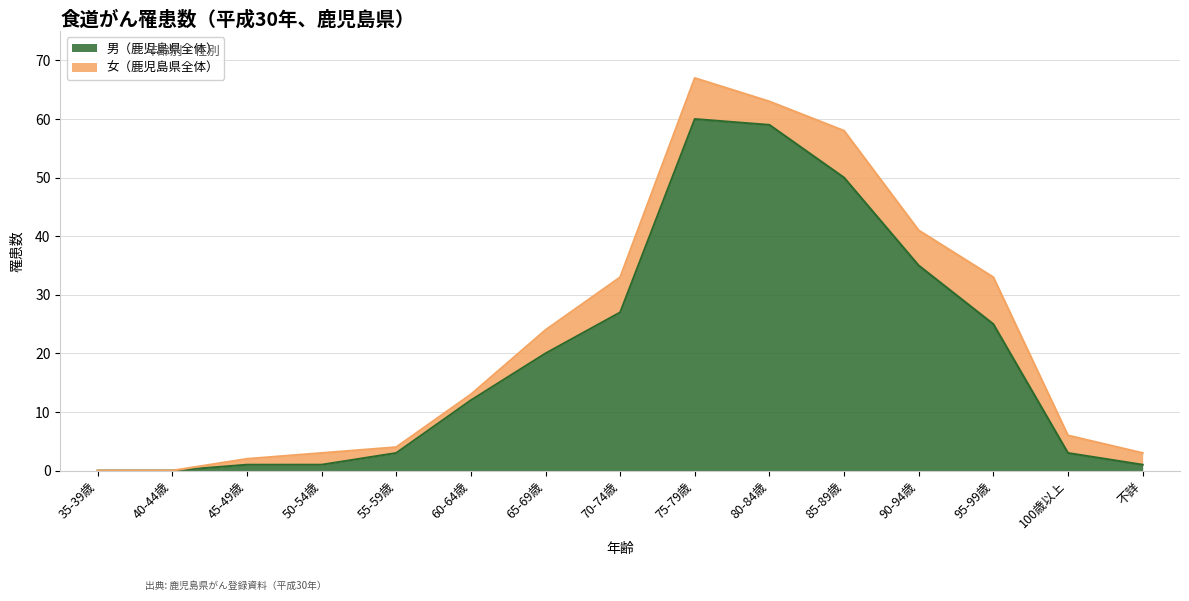

What is the ratio of the value at 80-84歳 to the value at 95-99歳?

2.4